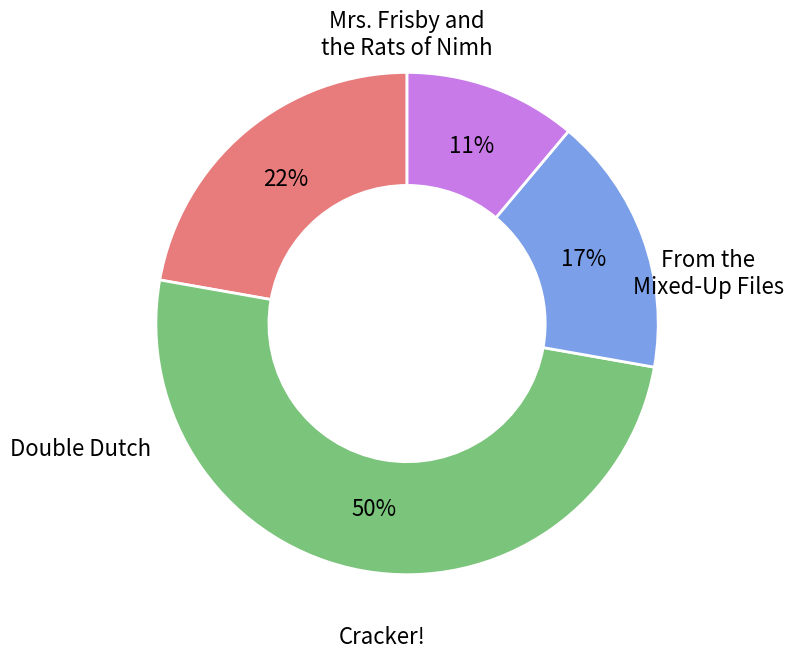

To the nearest percent, what is the average slice percentage?

25%